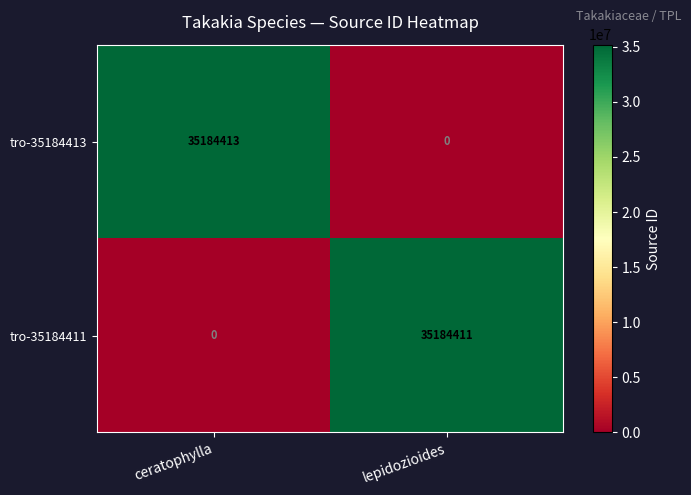

Which series changed the most between ceratophylla and lepidozioides?

tro-35184413